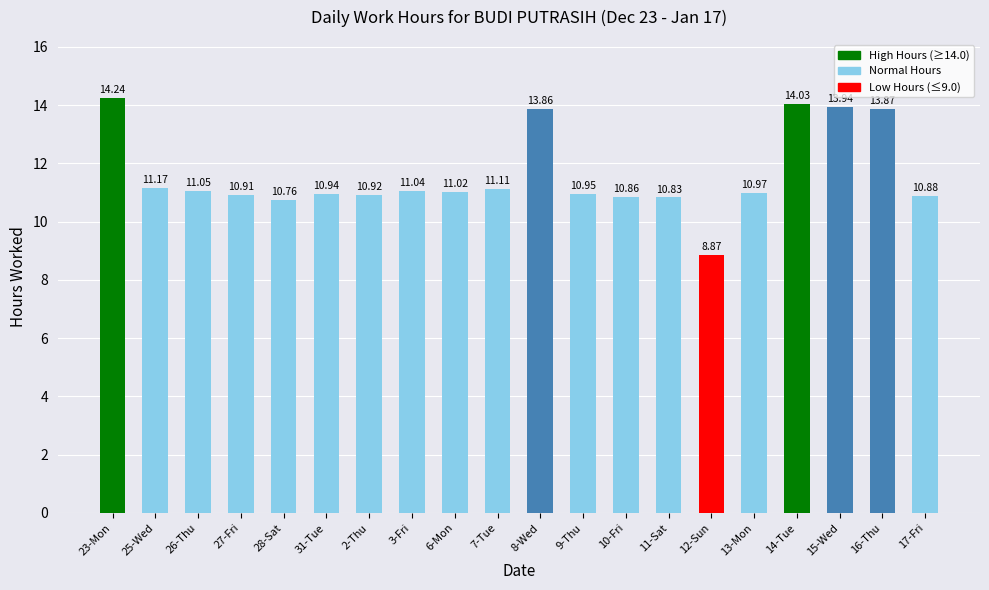

What is the value of the 11th bar from the left?

13.9